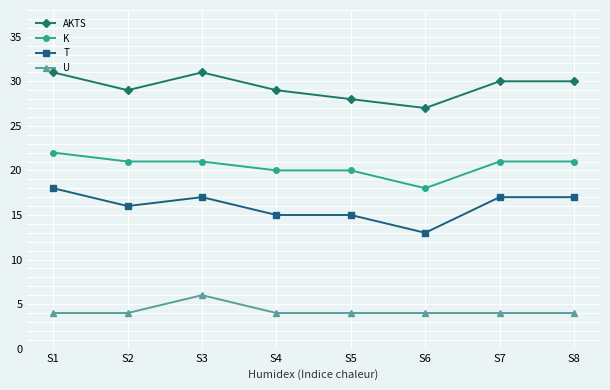

What is the total value across all series at S3?

75